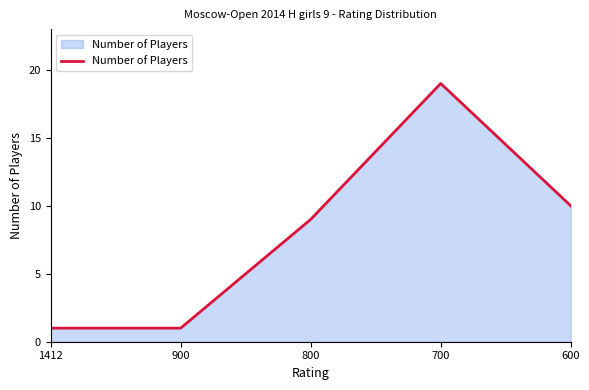

Approximately how many times larger is the value at 600 compared to 900?

10.0